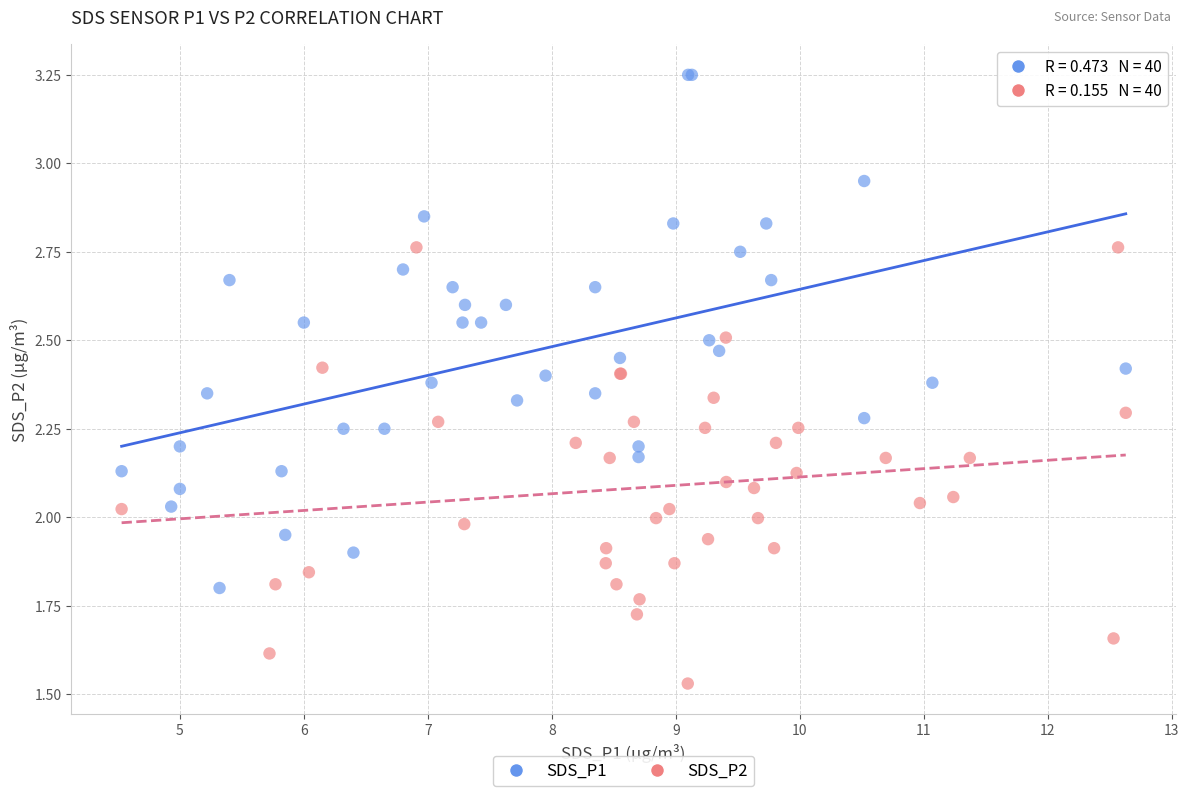

Which series reaches the maximum Y coordinate?

SDS_P1